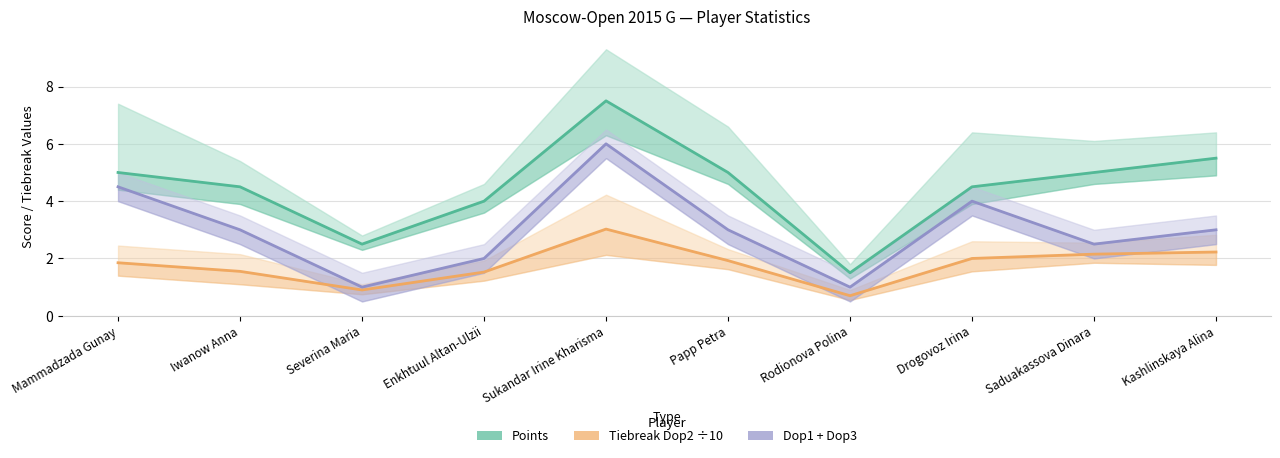

What is the label of the 9th point from the right?

Iwanow Anna